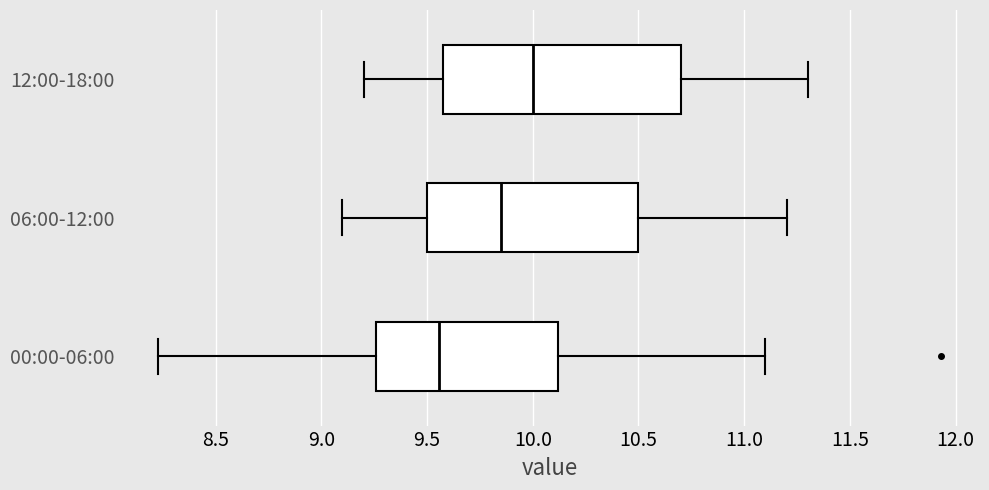

Comparing the boxes themselves (not the whiskers), which one is the widest?

12:00-18:00